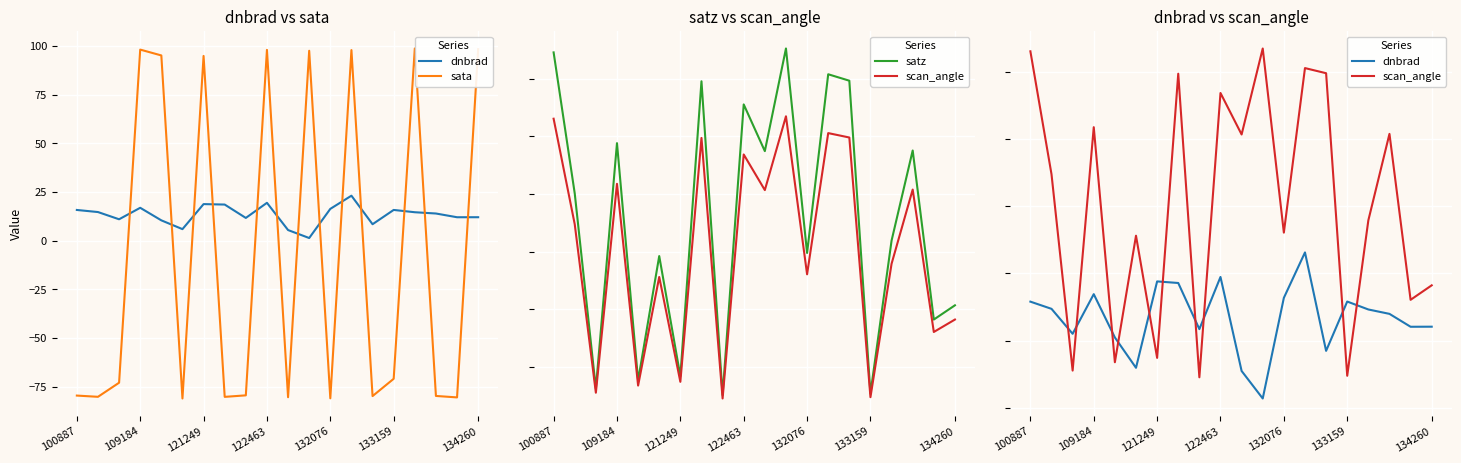

Which series has the largest range (max minus min)?

sata